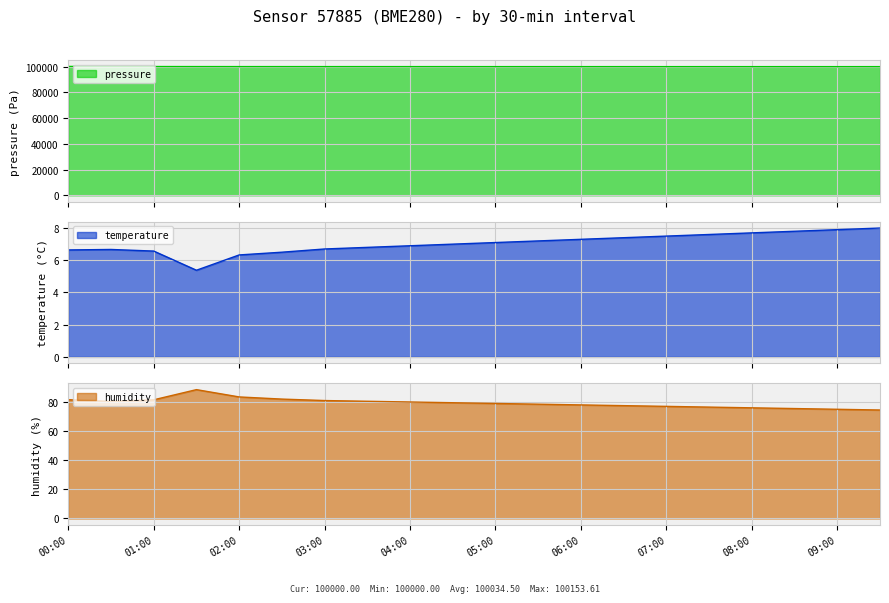

What is the label of the 19th point from the right?

00:30